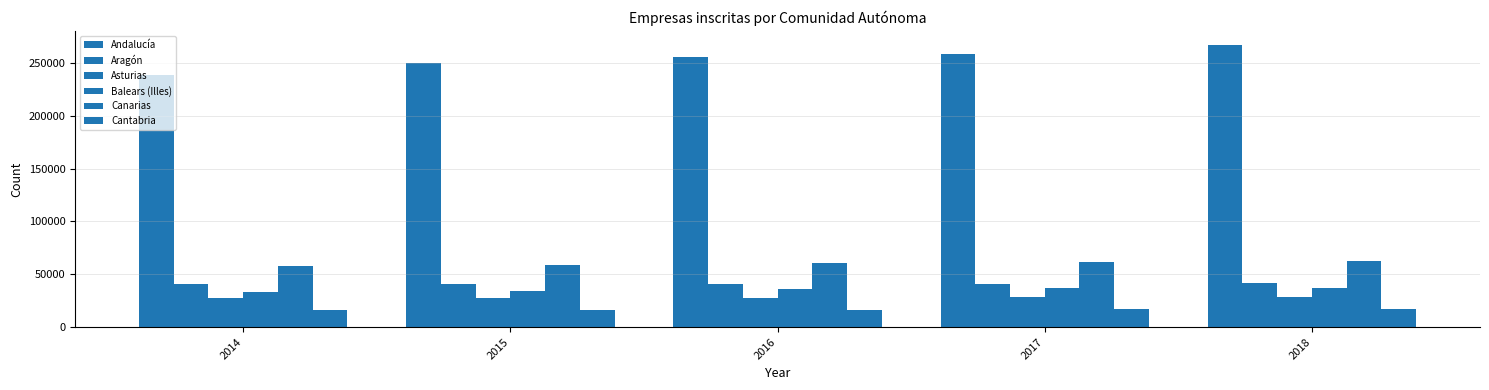

Which category has the highest value in the Canarias series?

2018